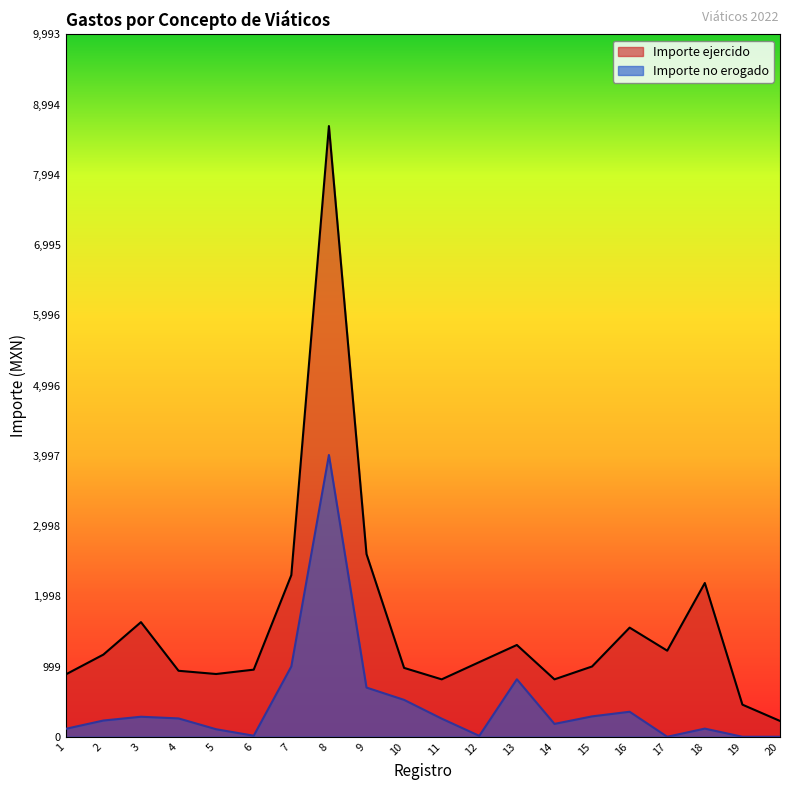

True or false: Importe no erogado and Importe ejercido intersect in this chart.

False